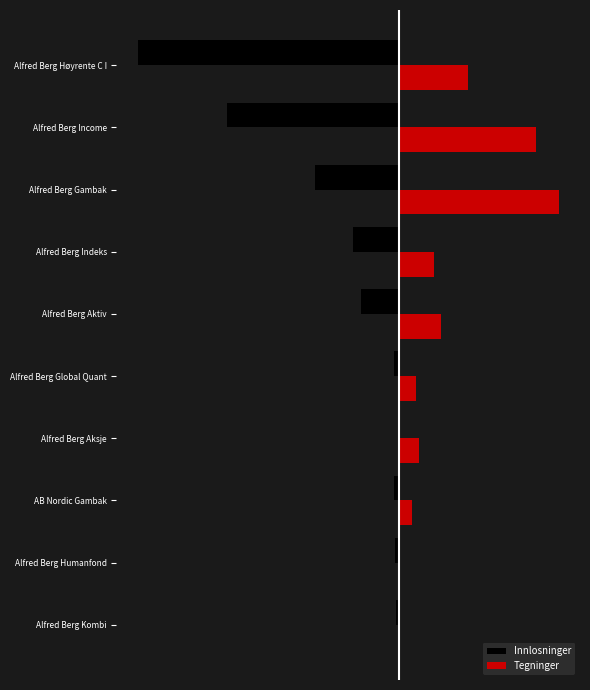

What are all the series names shown in the legend?

Innlosninger, Tegninger